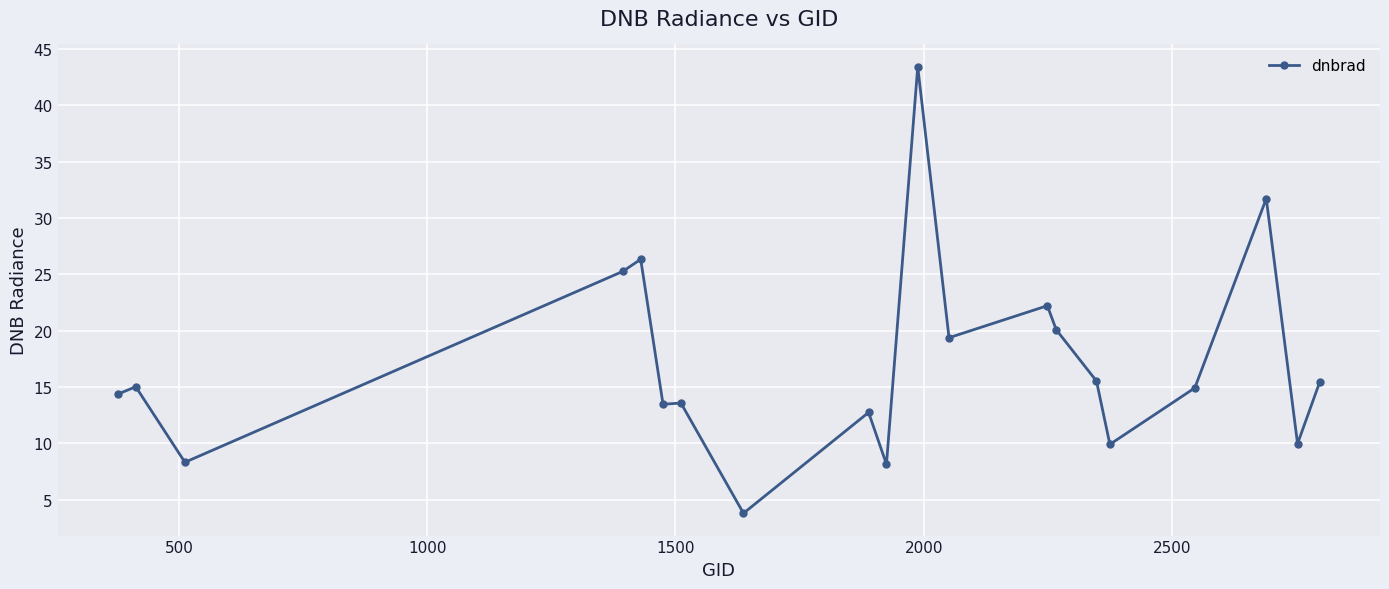

What is the sum of all values?

343.8